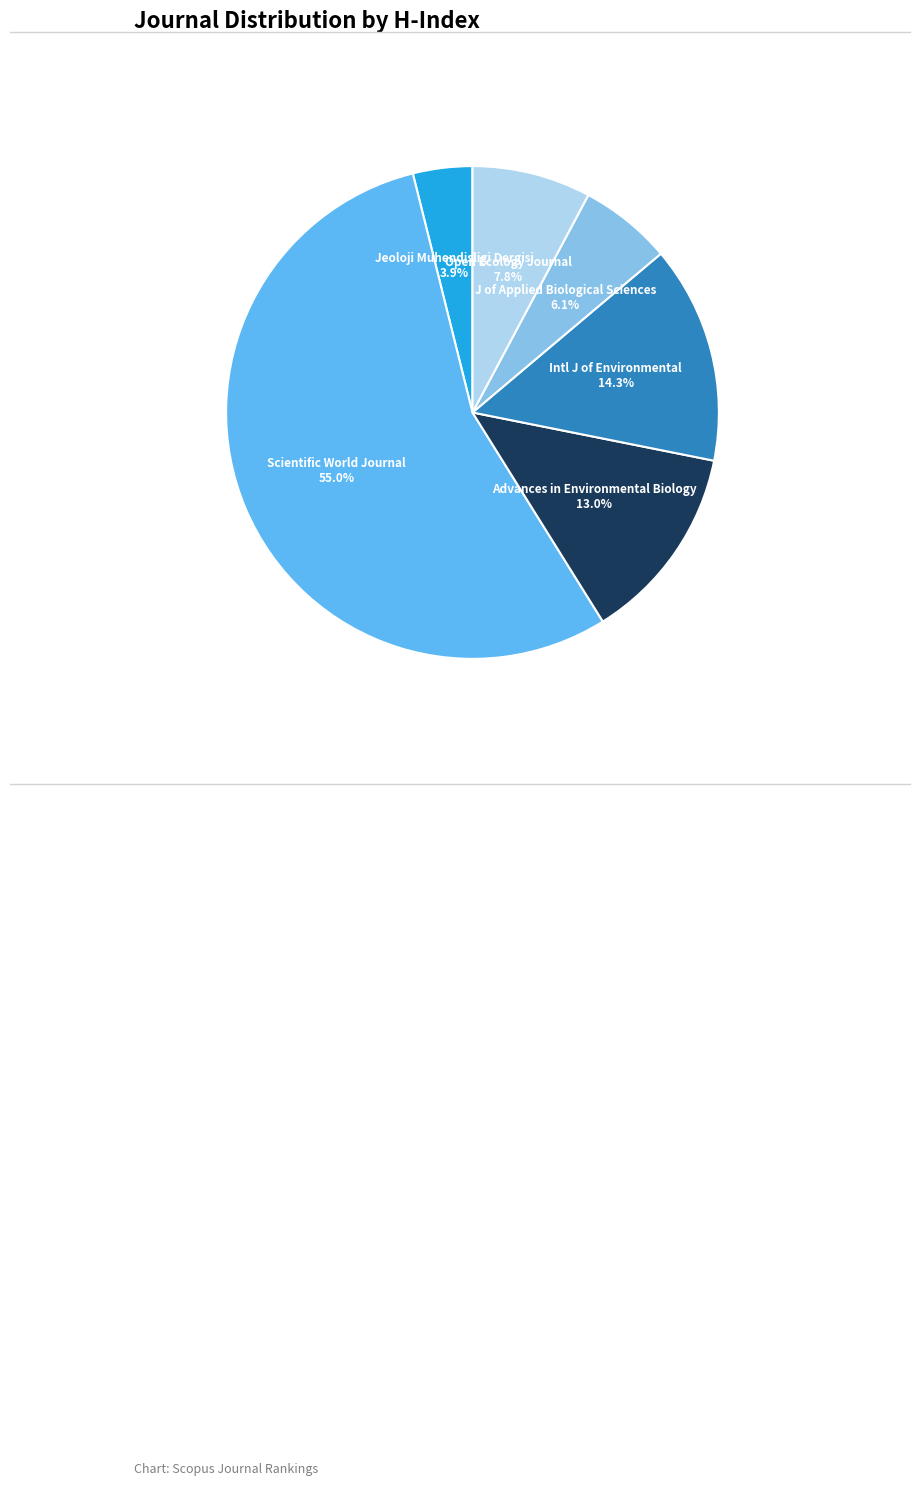

Do Scientific World Journal and Intl J of Environmental together represent more than half of the pie?

Yes